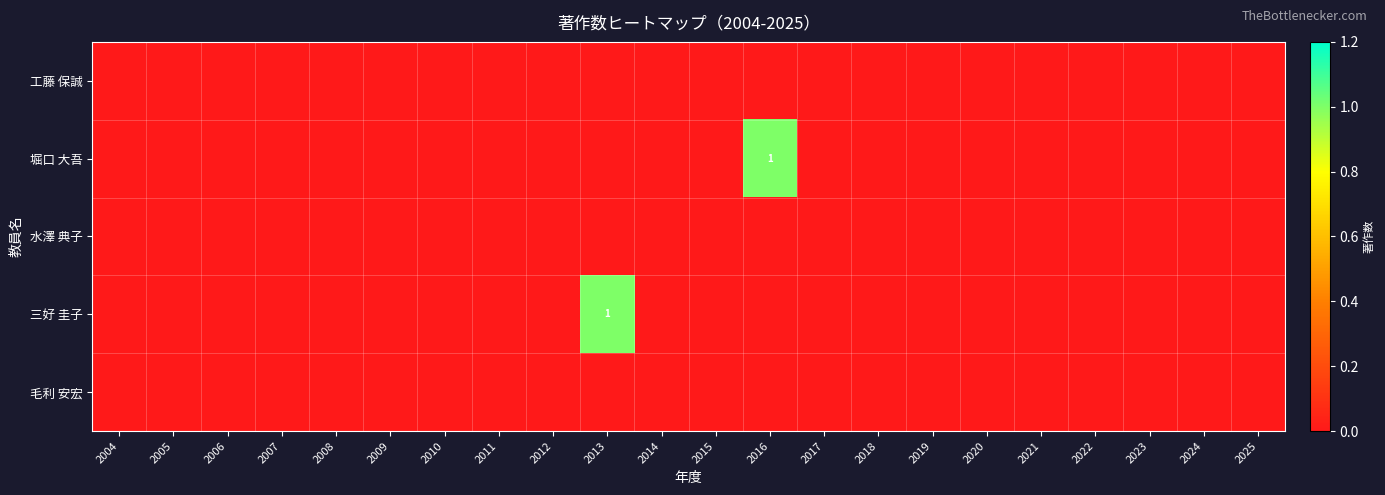

The 工藤 保誠 series shows 0 at 2025. True or false?

True